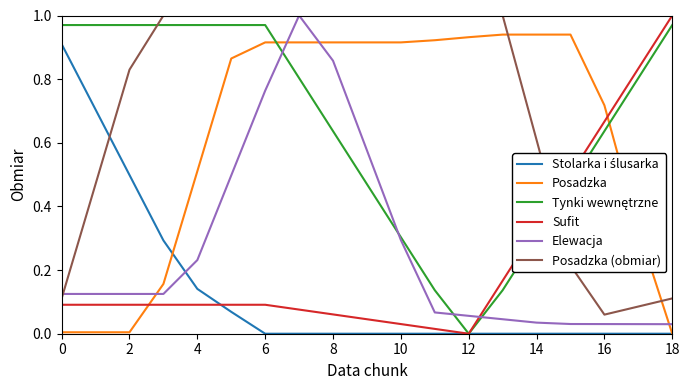

Which series has the largest total across all categories?

Posadzka (obmiar)